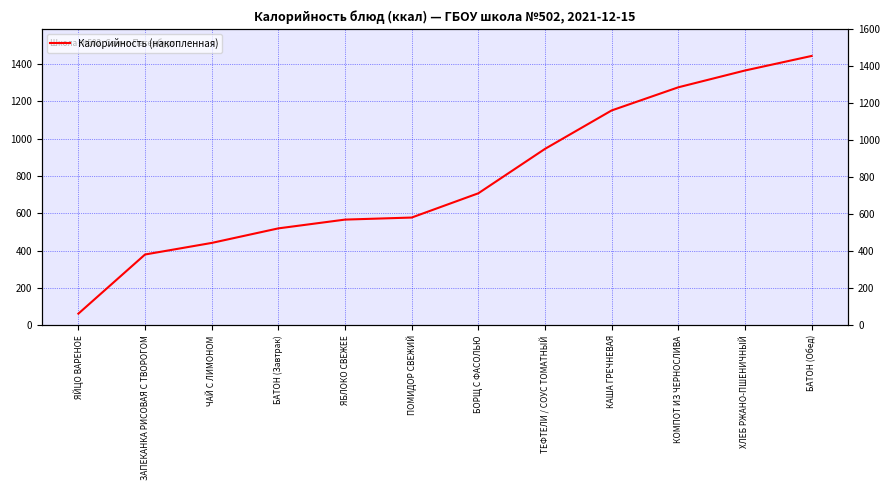

What is the average value?

787